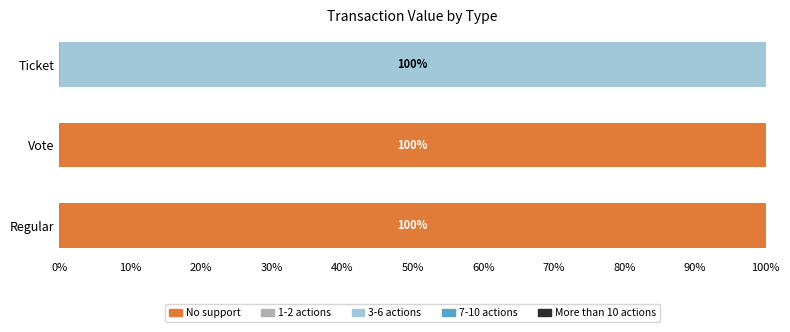

The value of No support at Regular is 151.0. True or false?

False